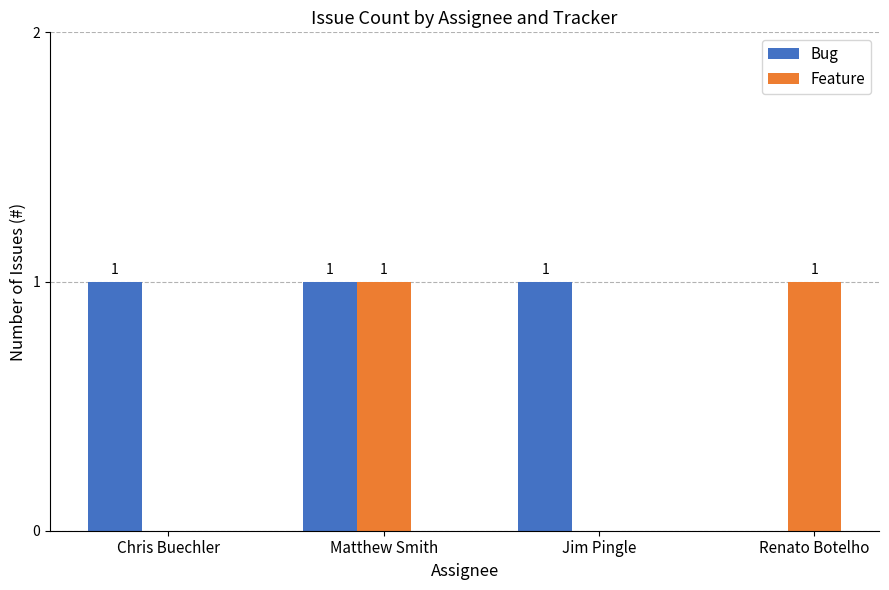

What are all the series names shown in the legend?

Bug, Feature